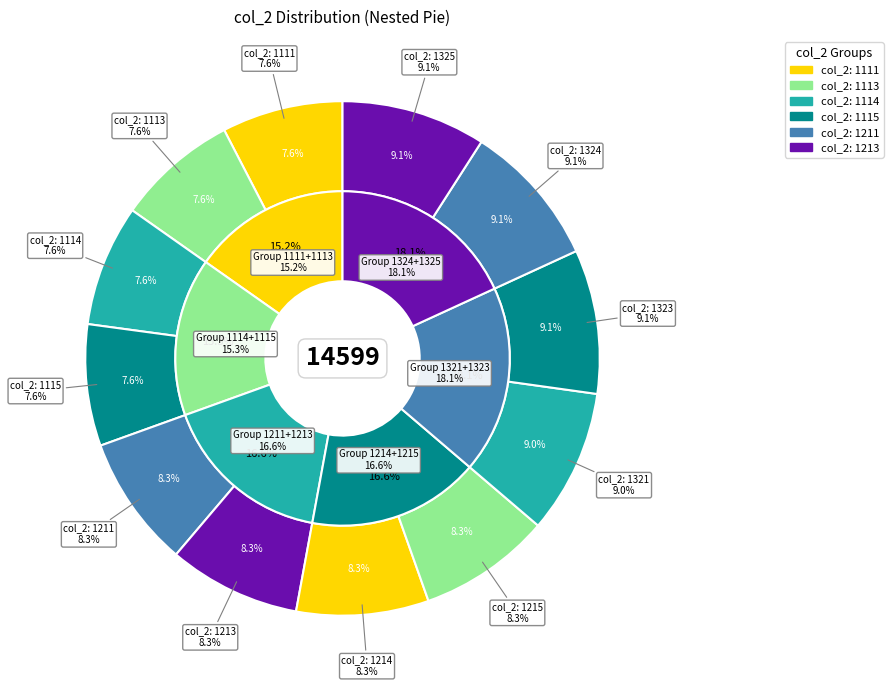

Approximately how many times larger is the value at 1214 compared to 1211?

1.0